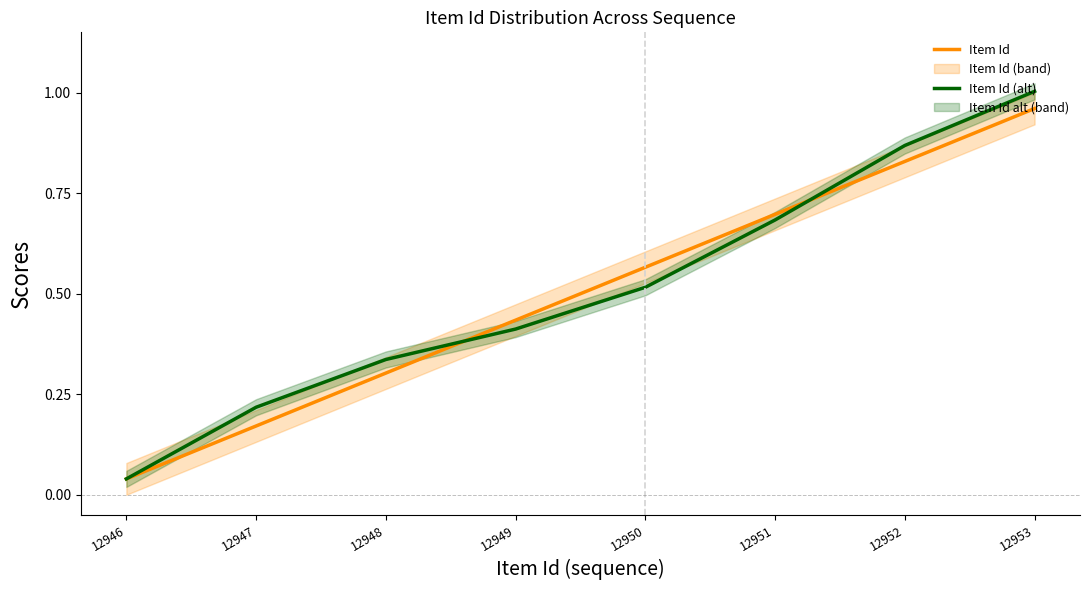

How many intersections are there between Item Id and Item Id (alt)?

2